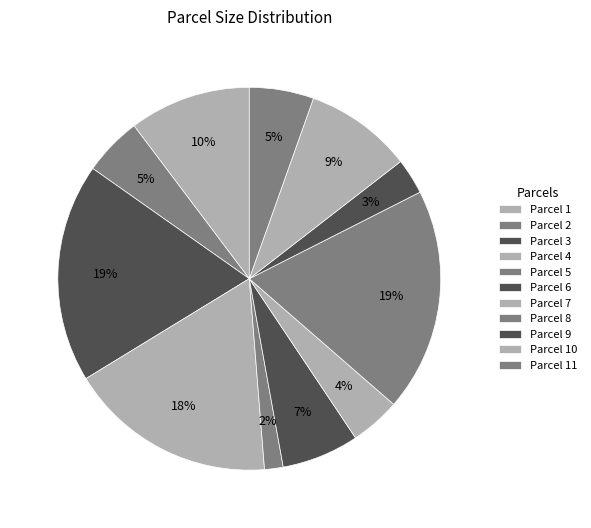

Between Parcel 1 and Parcel 8, which is larger?

Parcel 8